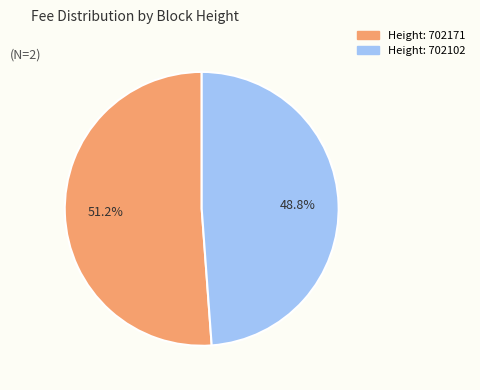

To the nearest percent, what is the difference between the largest and smallest slice percentages?

2%